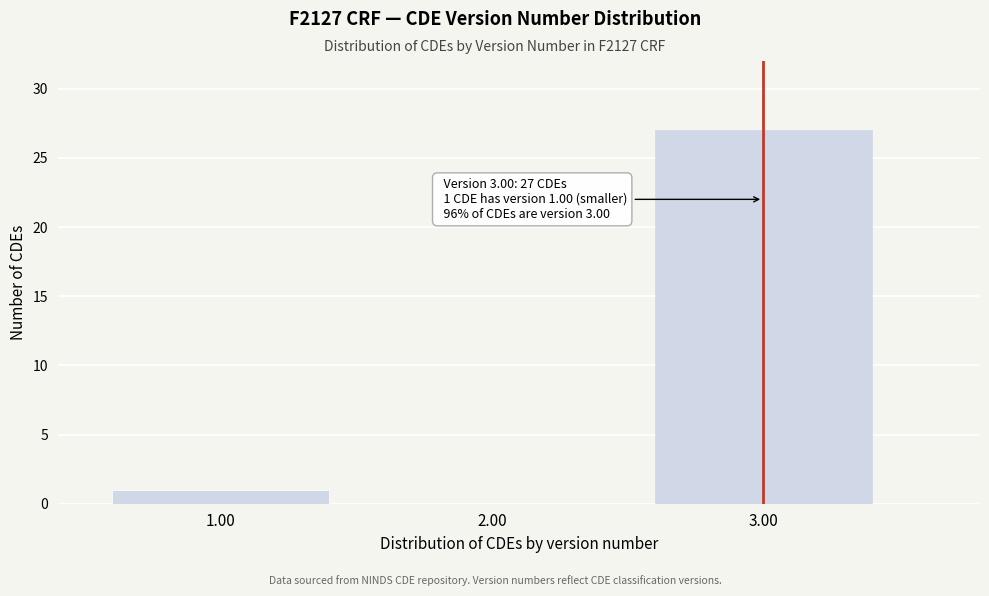

Reading left to right, list all the values displayed in this chart.

1.00=1	2.00=0	3.00=27